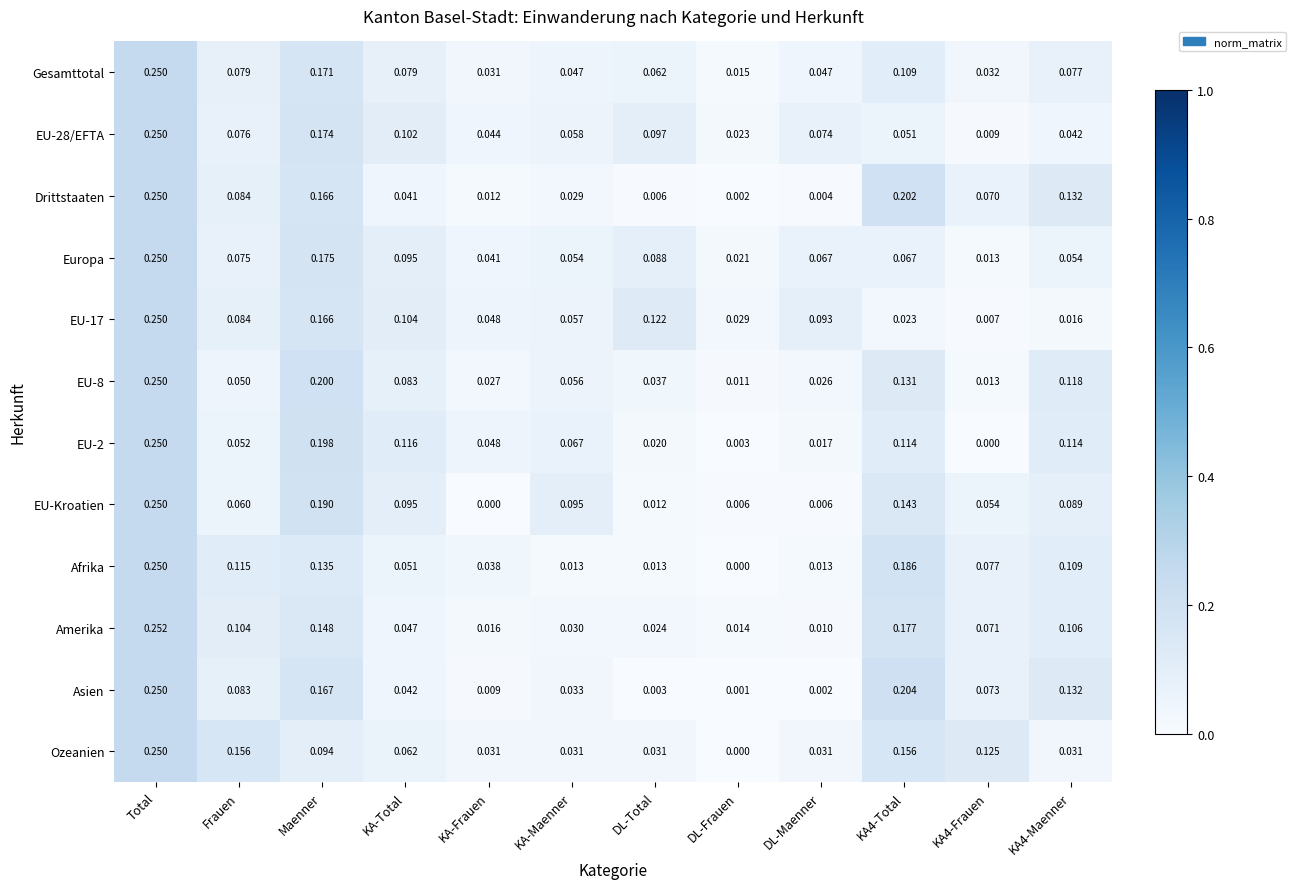

Where is Afrika nearest to the value 0?

DL-Frauen